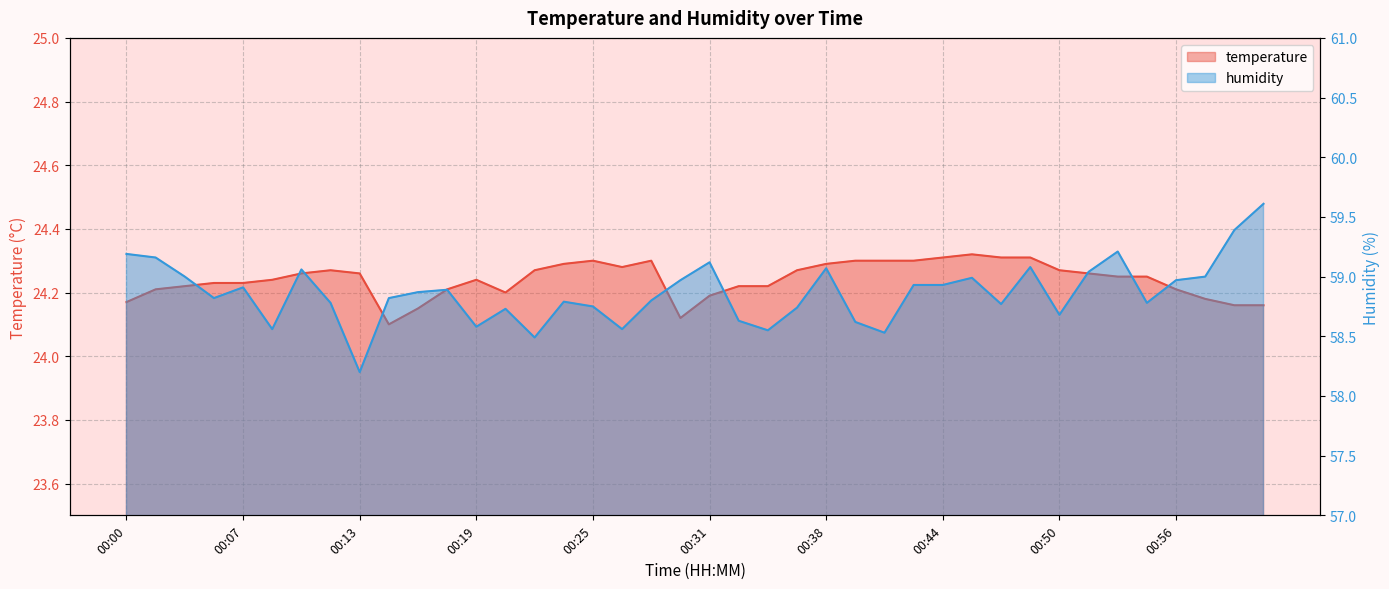

What is the value of the temperature point at the 8th from the left?

24.3